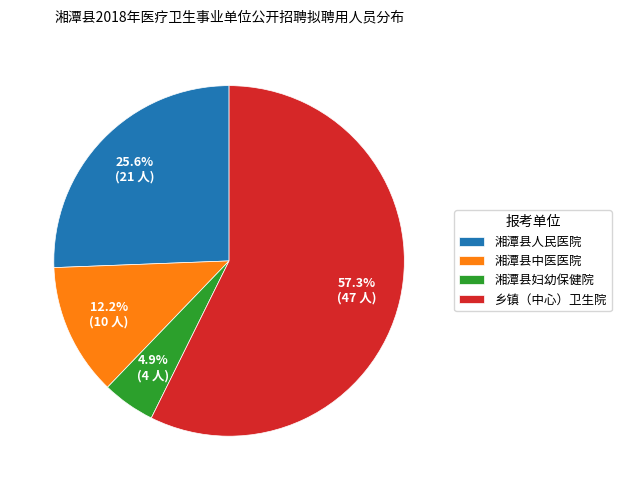

To the nearest percent, what percentage of the pie is 乡镇（中心）卫生院?

57%